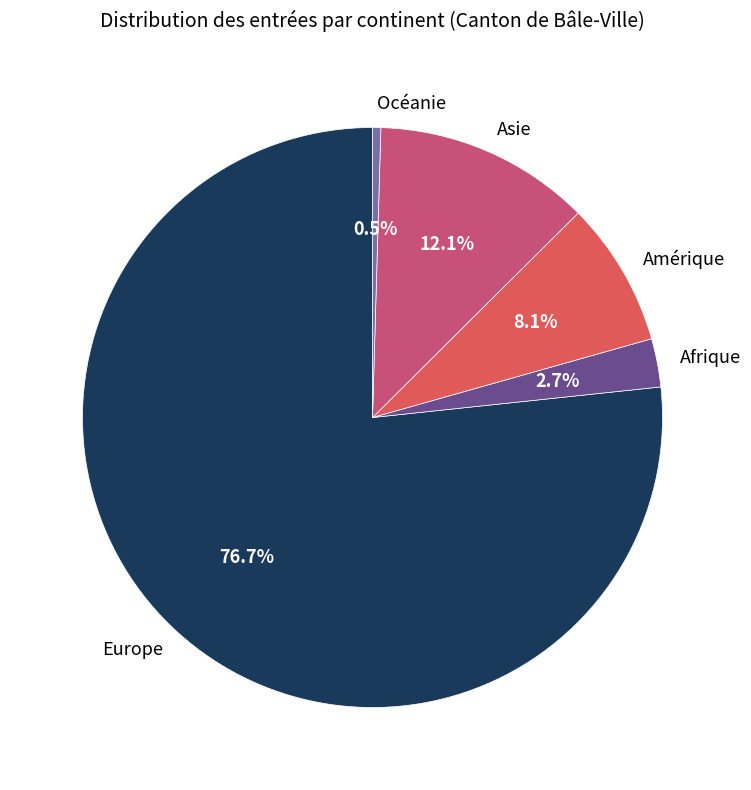

To the nearest percent, what percentage of the pie is Afrique?

3%